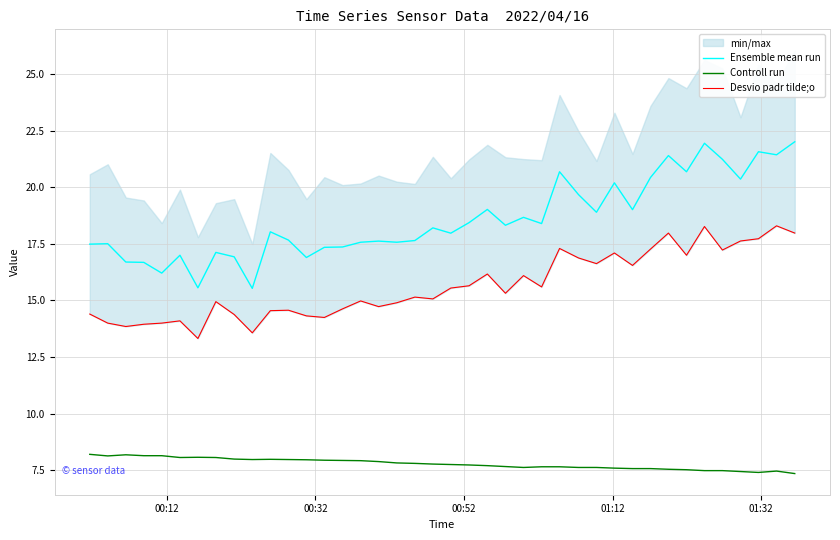

True or false: Ensemble mean run and Controll run intersect in this chart.

False